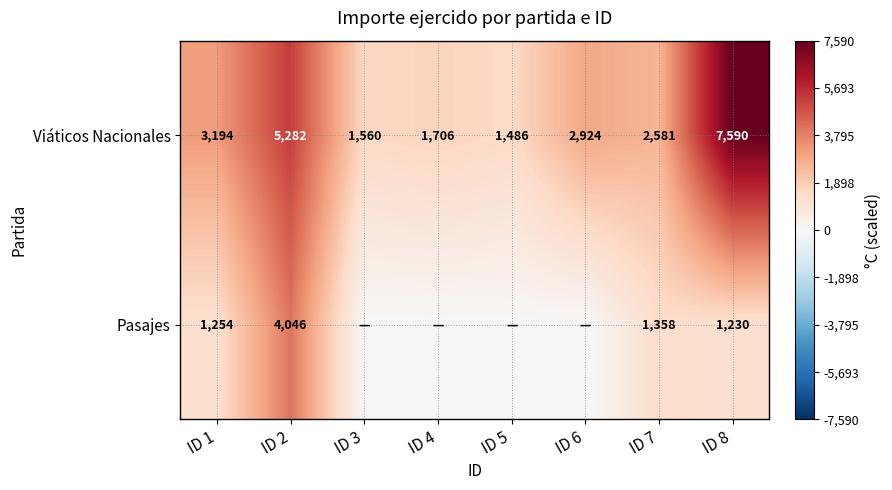

What is the total value across all series at ID 2?

9328